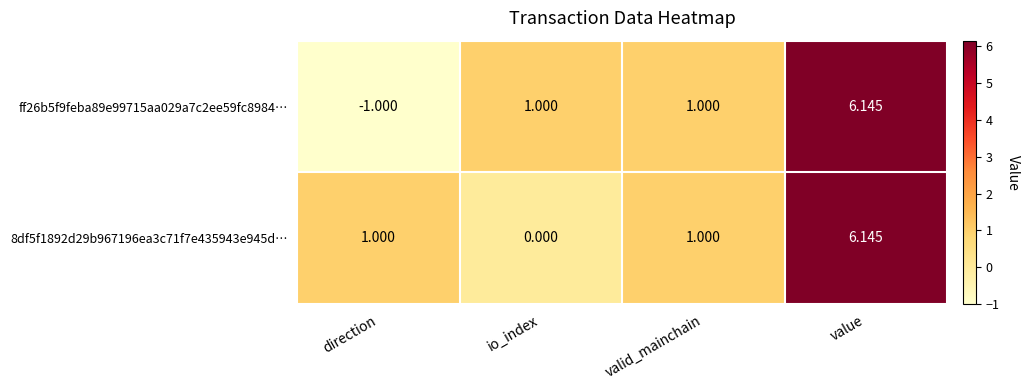

At which category is the sum across all series the highest?

value